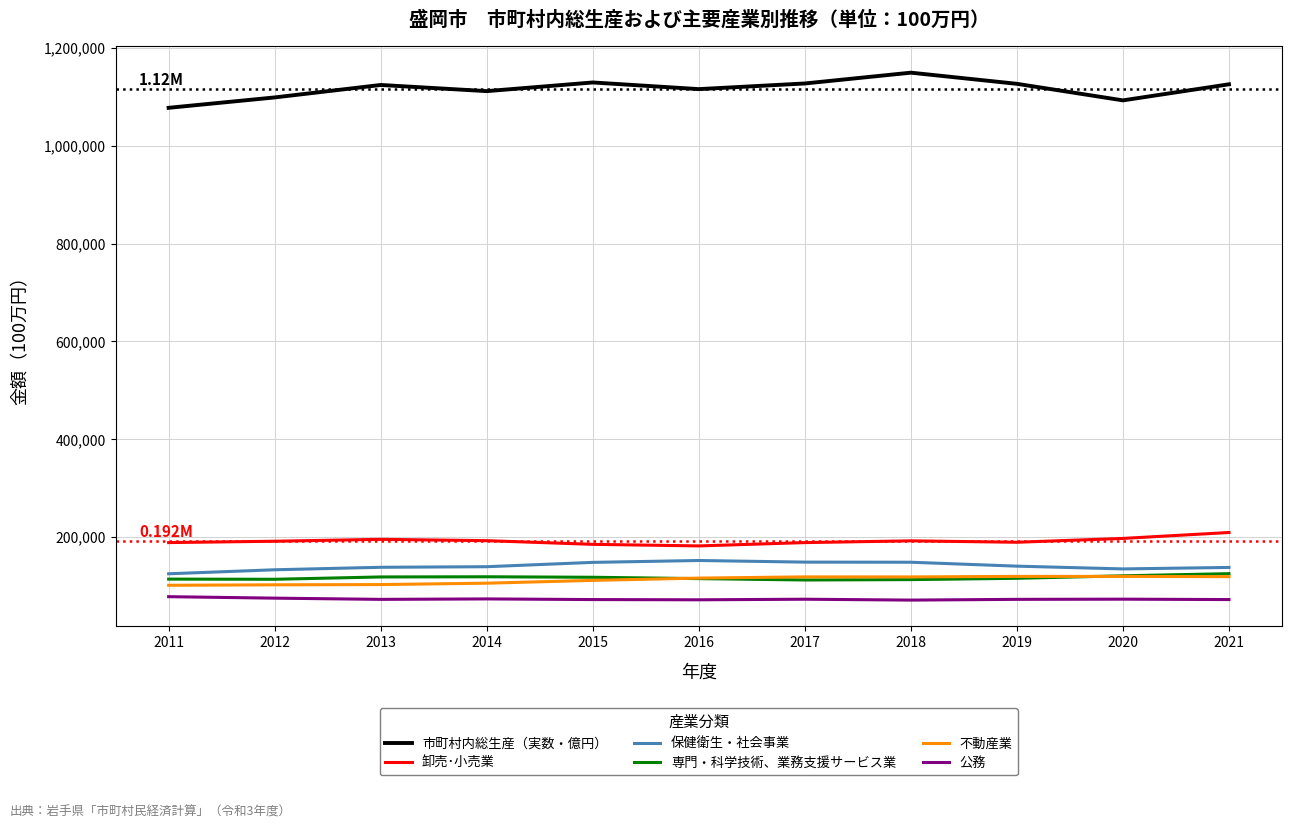

True or false: 市町村内総生産（実数・億円） and 保健衛生・社会事業 cross at least once.

False